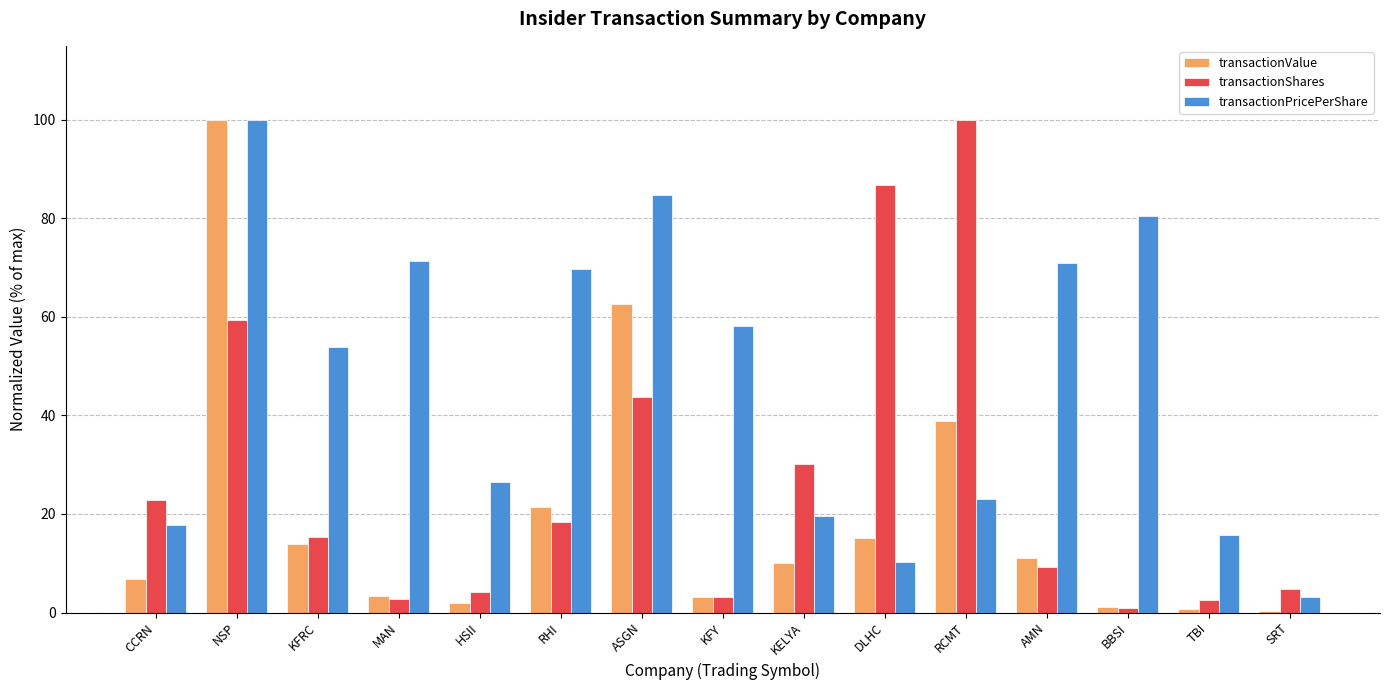

What is the total value across all series at AMN?

91.1